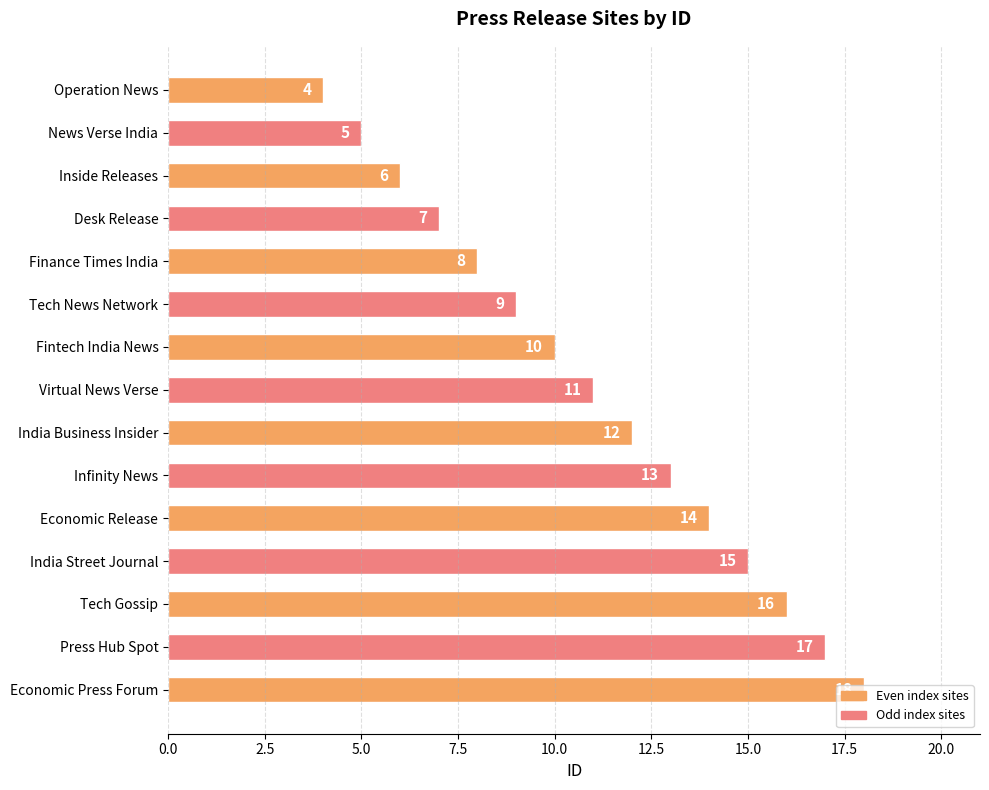

What is the greatest value displayed?

18